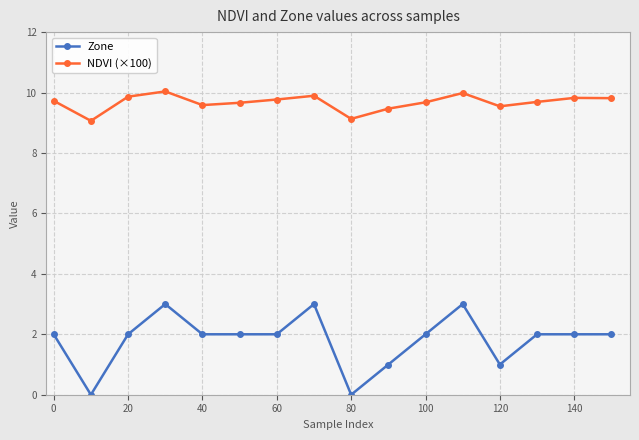

What is the value of the Zone point at the 13th from the left?

1.0